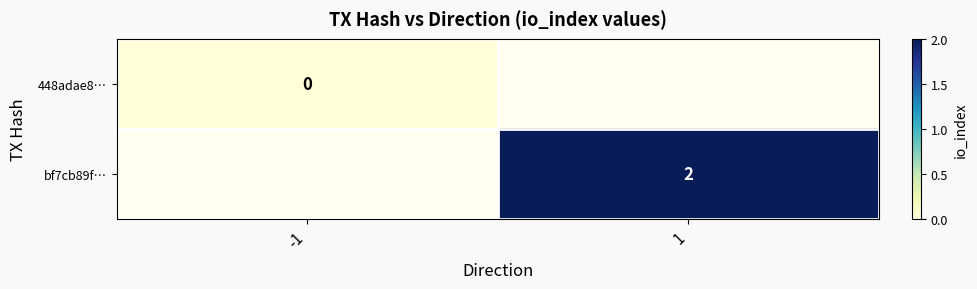

What is the greatest value displayed?

2.0